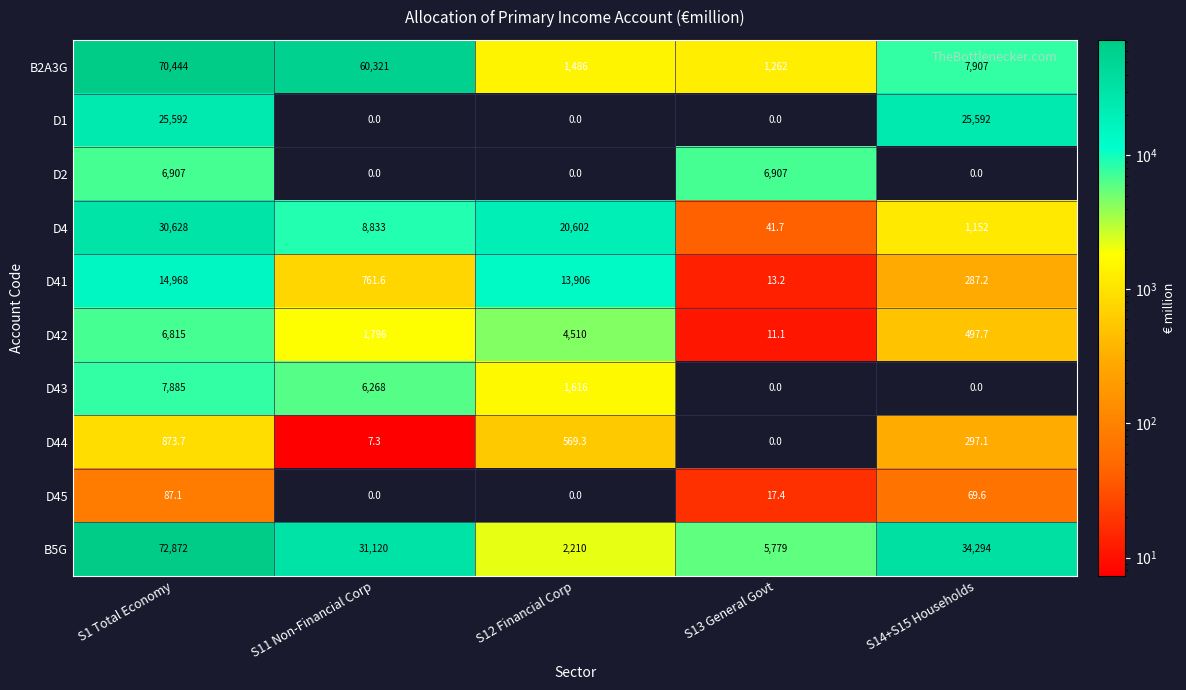

Which series has the largest total across all categories?

B5G